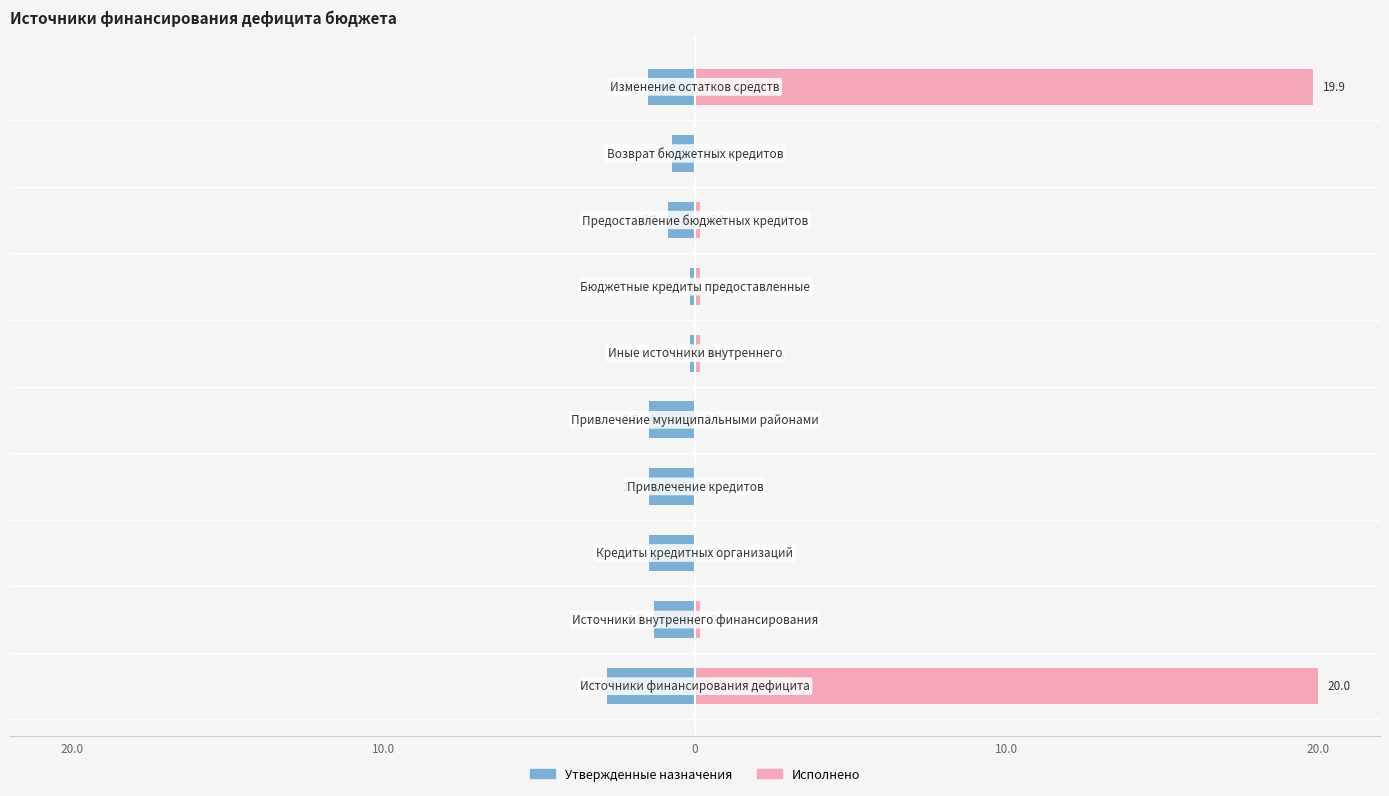

The value of Утвержденные назначения at 20.0 is -0.9. True or false?

False